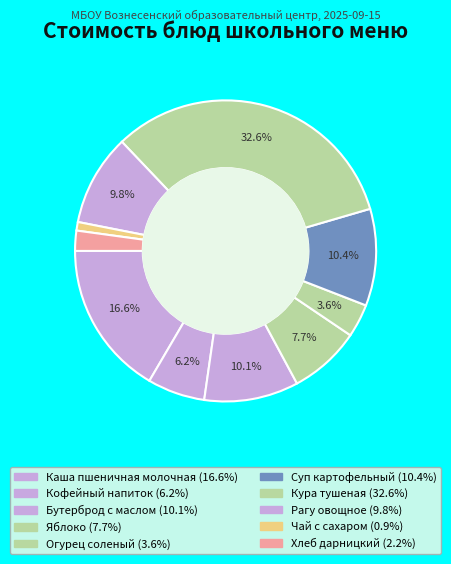

Is it true that Чай с сахаром is 1% of the pie?

True